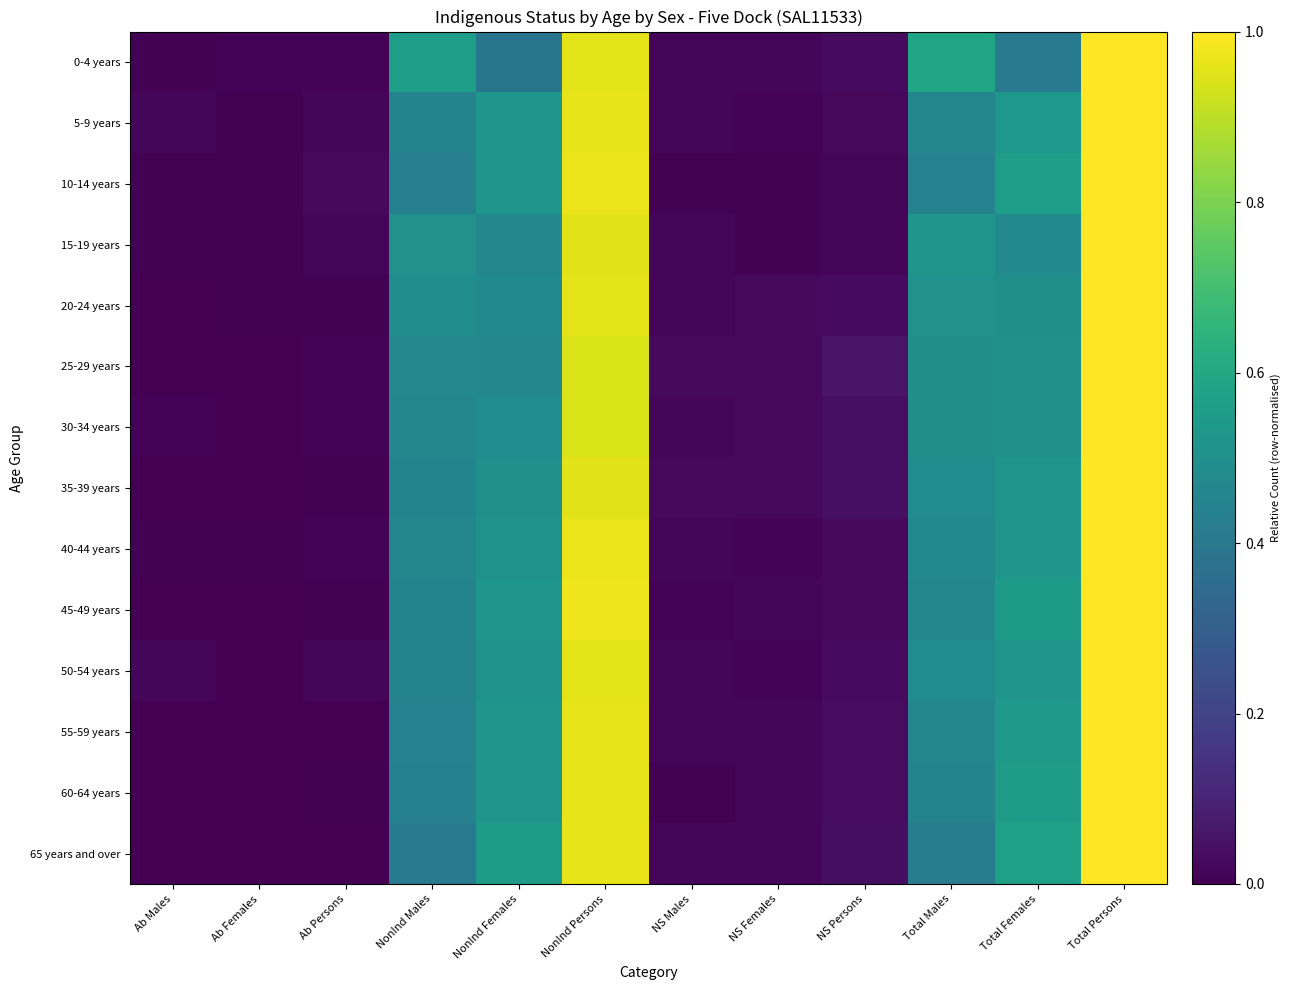

Reading right to left, transcribe all the data shown in this chart.

0-4 years: Total Persons=1.0	Total Females=0.4	Total Males=0.6	NS Persons=0.0	NS Females=0.0	NS Males=0.0	NonInd Persons=1.0	NonInd Females=0.4	NonInd Males=0.6	Ab Persons=0.0	Ab Females=0.0	Ab Males=0.0
5-9 years: Total Persons=1.0	Total Females=0.5	Total Males=0.5	NS Persons=0.0	NS Females=0.0	NS Males=0.0	NonInd Persons=1.0	NonInd Females=0.5	NonInd Males=0.4	Ab Persons=0.0	Ab Females=0.0	Ab Males=0.0
10-14 years: Total Persons=1.0	Total Females=0.6	Total Males=0.4	NS Persons=0.0	NS Females=0.0	NS Males=0.0	NonInd Persons=1.0	NonInd Females=0.5	NonInd Males=0.4	Ab Persons=0.0	Ab Females=0.0	Ab Males=0.0
15-19 years: Total Persons=1.0	Total Females=0.5	Total Males=0.5	NS Persons=0.0	NS Females=0.0	NS Males=0.0	NonInd Persons=1.0	NonInd Females=0.5	NonInd Males=0.5	Ab Persons=0.0	Ab Females=0.0	Ab Males=0.0
20-24 years: Total Persons=1.0	Total Females=0.5	Total Males=0.5	NS Persons=0.0	NS Females=0.0	NS Males=0.0	NonInd Persons=1.0	NonInd Females=0.5	NonInd Males=0.5	Ab Persons=0.0	Ab Females=0.0	Ab Males=0.0
25-29 years: Total Persons=1.0	Total Females=0.5	Total Males=0.5	NS Persons=0.1	NS Females=0.0	NS Males=0.0	NonInd Persons=0.9	NonInd Females=0.5	NonInd Males=0.5	Ab Persons=0.0	Ab Females=0.0	Ab Males=0.0
30-34 years: Total Persons=1.0	Total Females=0.5	Total Males=0.5	NS Persons=0.0	NS Females=0.0	NS Males=0.0	NonInd Persons=0.9	NonInd Females=0.5	NonInd Males=0.5	Ab Persons=0.0	Ab Females=0.0	Ab Males=0.0
35-39 years: Total Persons=1.0	Total Females=0.5	Total Males=0.5	NS Persons=0.0	NS Females=0.0	NS Males=0.0	NonInd Persons=1.0	NonInd Females=0.5	NonInd Males=0.5	Ab Persons=0.0	Ab Females=0.0	Ab Males=0.0
40-44 years: Total Persons=1.0	Total Females=0.5	Total Males=0.5	NS Persons=0.0	NS Females=0.0	NS Males=0.0	NonInd Persons=1.0	NonInd Females=0.5	NonInd Males=0.5	Ab Persons=0.0	Ab Females=0.0	Ab Males=0.0
45-49 years: Total Persons=1.0	Total Females=0.5	Total Males=0.5	NS Persons=0.0	NS Females=0.0	NS Males=0.0	NonInd Persons=1.0	NonInd Females=0.5	NonInd Males=0.4	Ab Persons=0.0	Ab Females=0.0	Ab Males=0.0
50-54 years: Total Persons=1.0	Total Females=0.5	Total Males=0.5	NS Persons=0.0	NS Females=0.0	NS Males=0.0	NonInd Persons=1.0	NonInd Females=0.5	NonInd Males=0.4	Ab Persons=0.0	Ab Females=0.0	Ab Males=0.0
55-59 years: Total Persons=1.0	Total Females=0.5	Total Males=0.5	NS Persons=0.0	NS Females=0.0	NS Males=0.0	NonInd Persons=1.0	NonInd Females=0.5	NonInd Males=0.4	Ab Persons=0.0	Ab Females=0.0	Ab Males=0.0
60-64 years: Total Persons=1.0	Total Females=0.5	Total Males=0.4	NS Persons=0.0	NS Females=0.0	NS Males=0.0	NonInd Persons=1.0	NonInd Females=0.5	NonInd Males=0.4	Ab Persons=0.0	Ab Females=0.0	Ab Males=0.0
65 years and over: Total Persons=1.0	Total Females=0.6	Total Males=0.4	NS Persons=0.0	NS Females=0.0	NS Males=0.0	NonInd Persons=1.0	NonInd Females=0.6	NonInd Males=0.4	Ab Persons=0.0	Ab Females=0.0	Ab Males=0.0